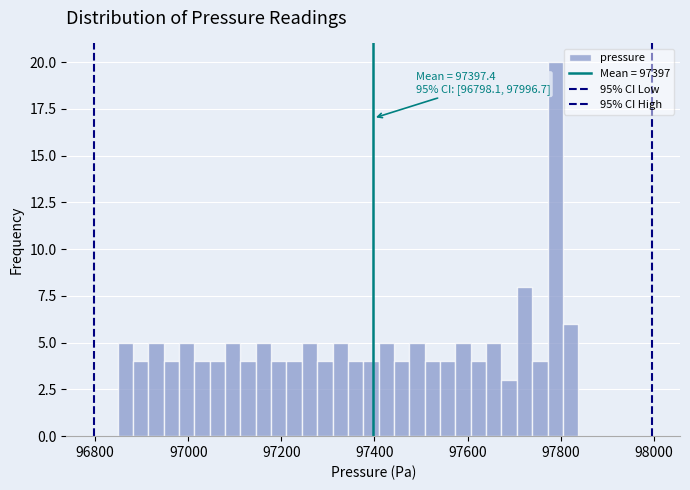

Around what value on the x-axis is the tallest bar? Give the approximate position of its centre, as read against the axis.

97780